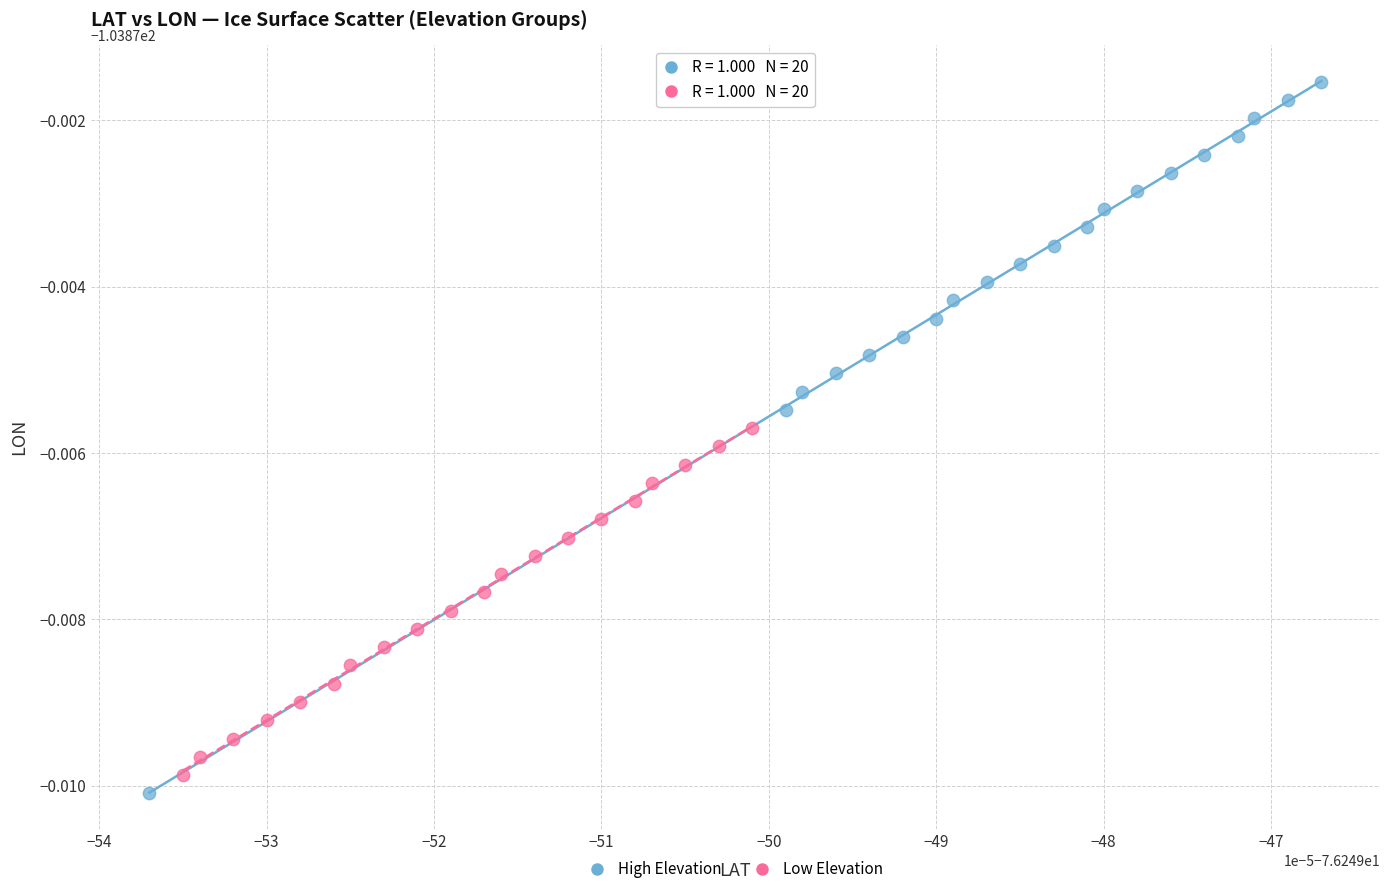

Which series reaches the maximum Y coordinate?

High Elevation